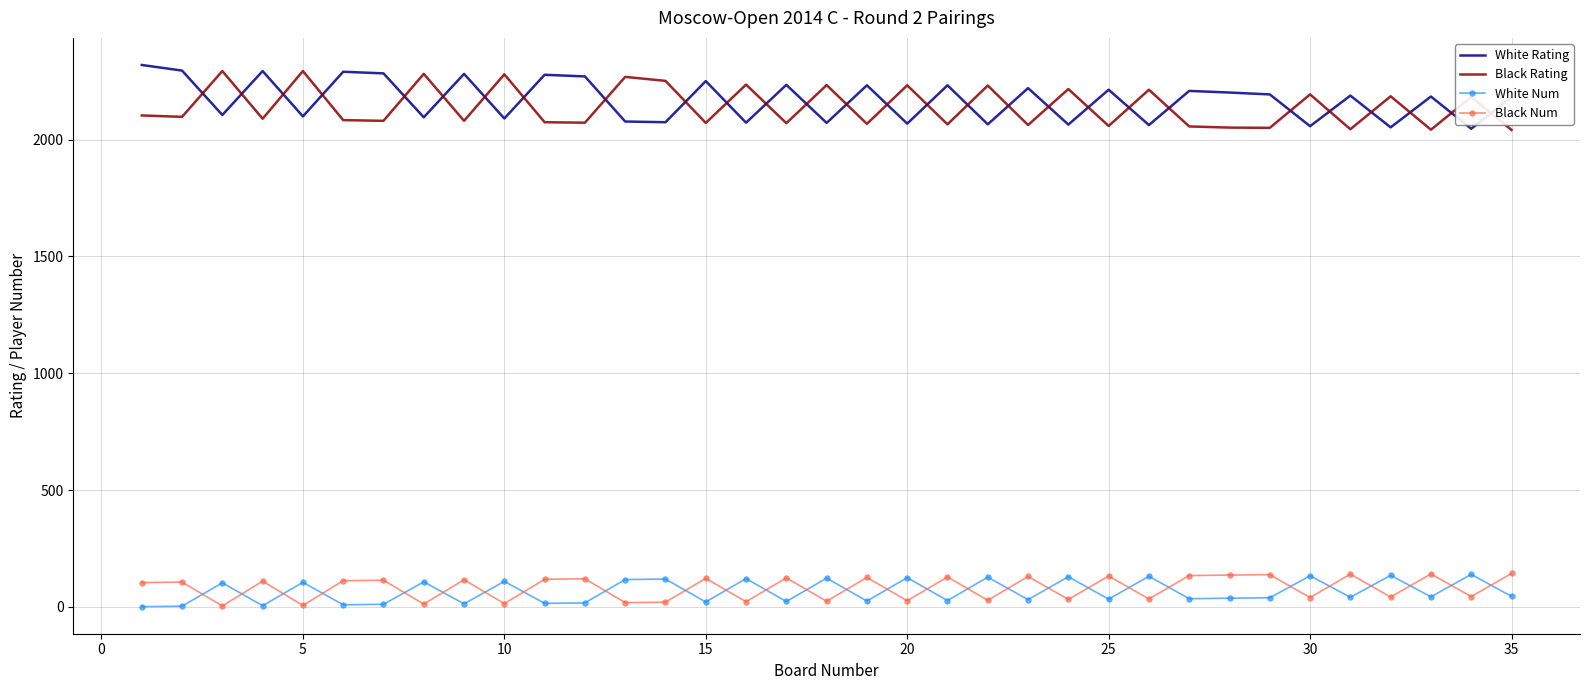

True or false: Black Rating and Black Num cross at least once.

False